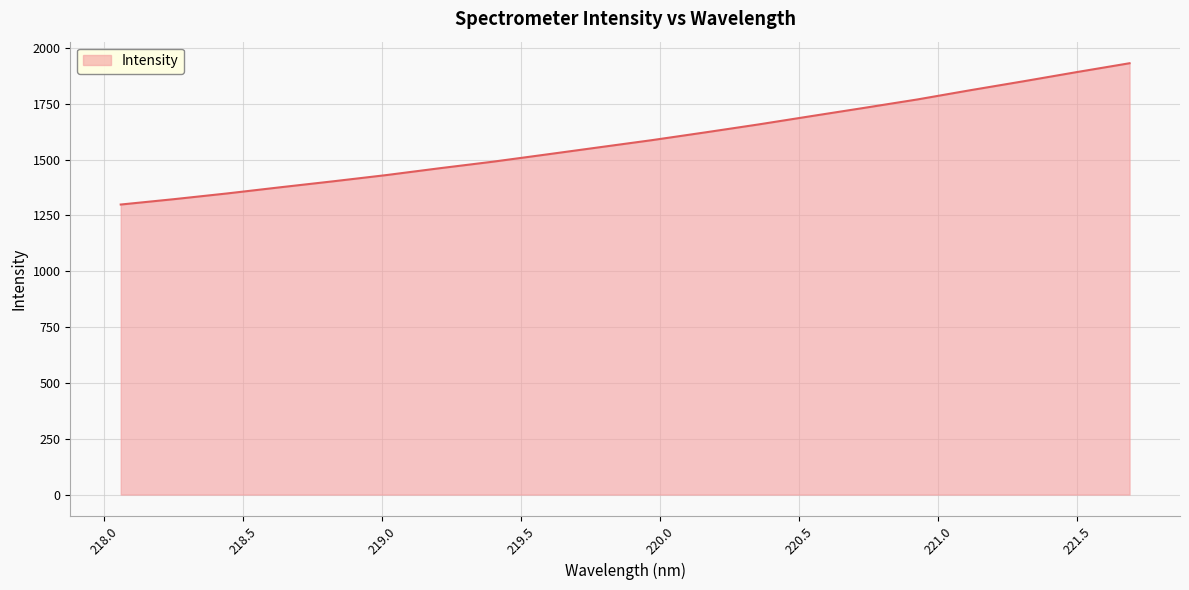

What is the minimum value shown in the chart?

1299.0